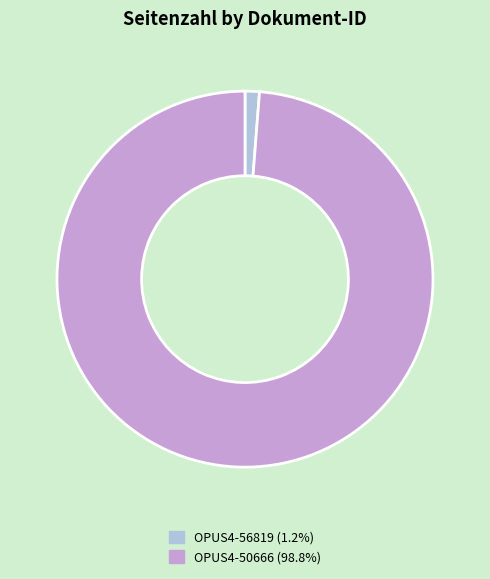

The OPUS4-56819 slice represents 1% of the pie. True or false?

True